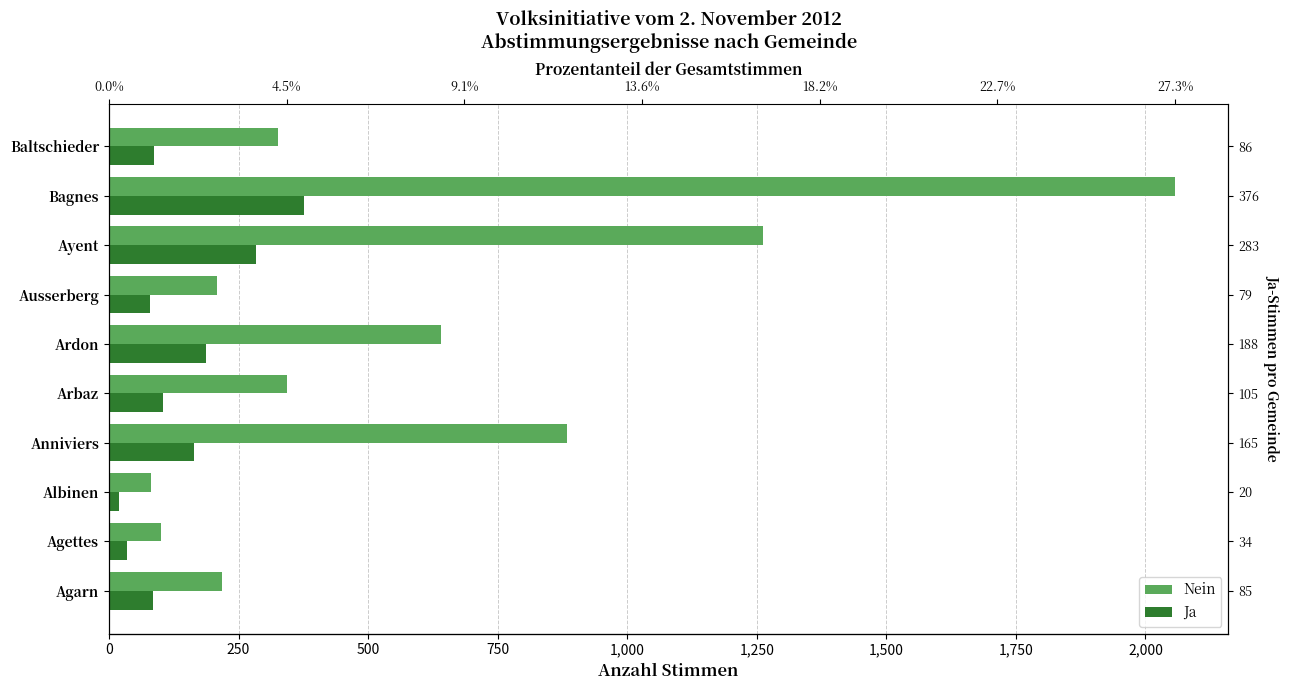

Which series has the widest spread of values?

Nein